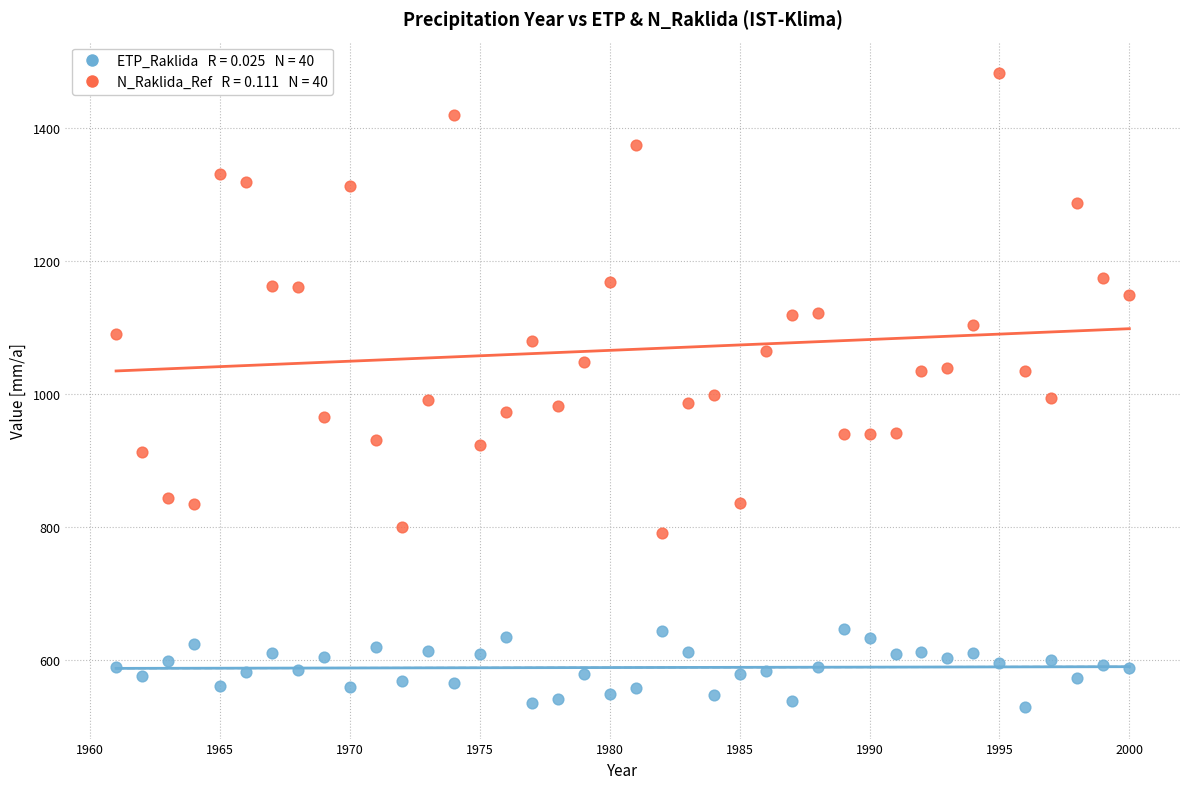

Across all data points, what is the range of X values (max minus min)?

39.0